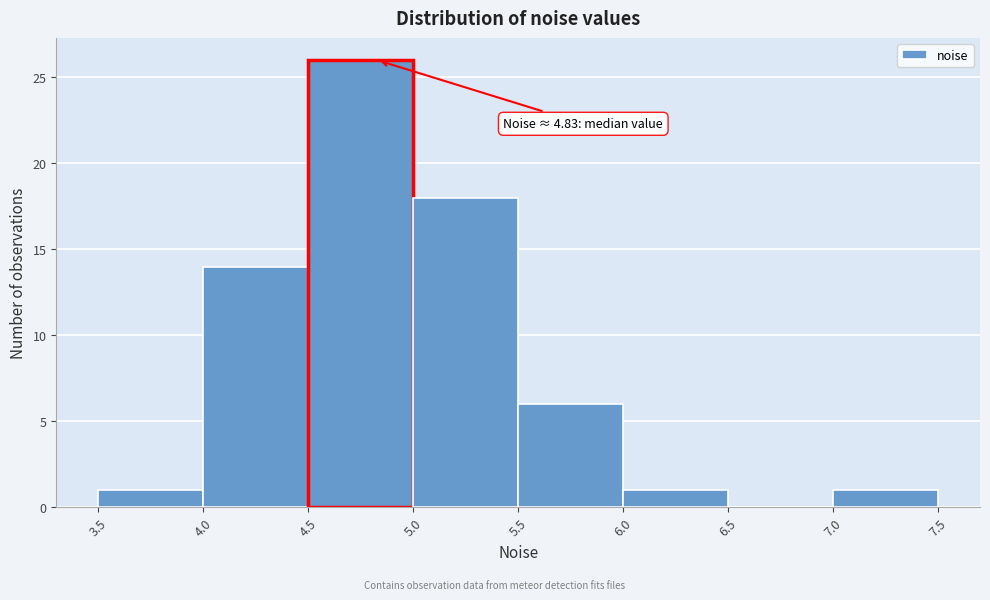

Over which range of the x-axis is the bar tallest?

4.5 to 5.0